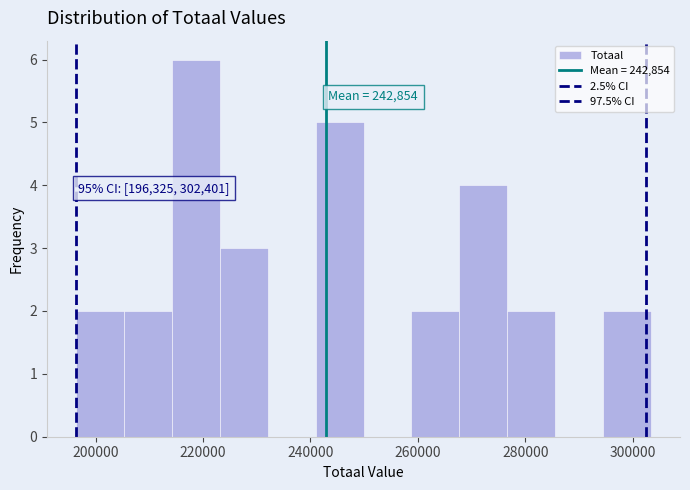

Over which range of the x-axis is the bar tallest?

214000 to 224000